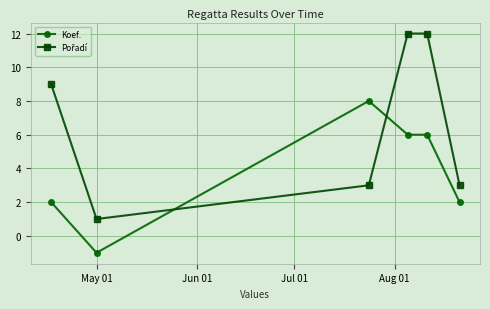

True or false: Koef. has more than 2 points higher than both neighbors.

False